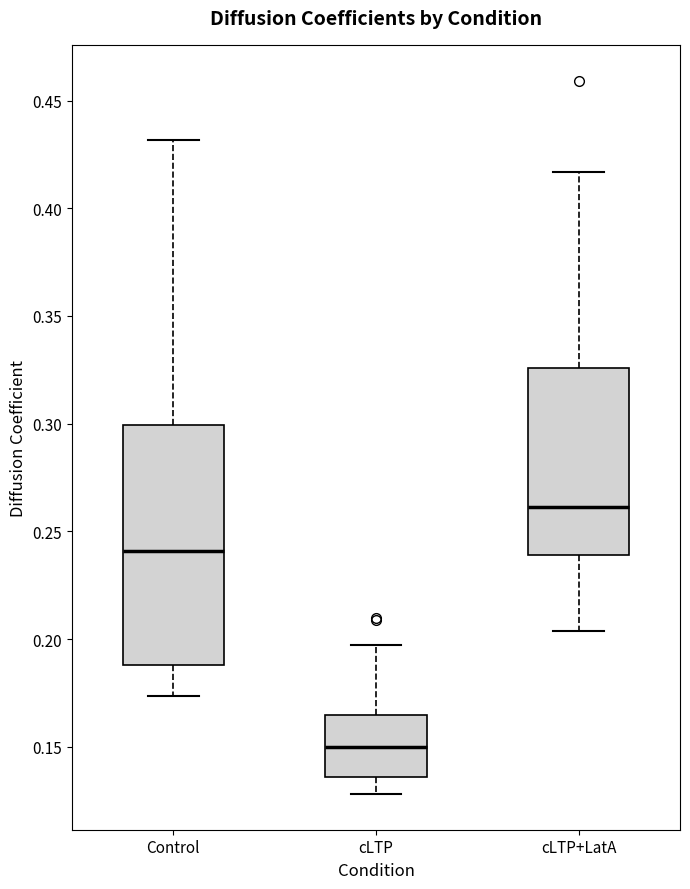

Reading left to right, read every box against the y-axis: the position of its median line, the range the box covers, and the ends of its whiskers. The values are not printed on the chart, so give them approximately, as read against the axis.

Control: median 0.240, box 0.190 to 0.300, whiskers 0.175 to 0.430
cLTP: median 0.150, box 0.135 to 0.165, whiskers 0.130 to 0.195
cLTP+LatA: median 0.260, box 0.240 to 0.325, whiskers 0.205 to 0.415